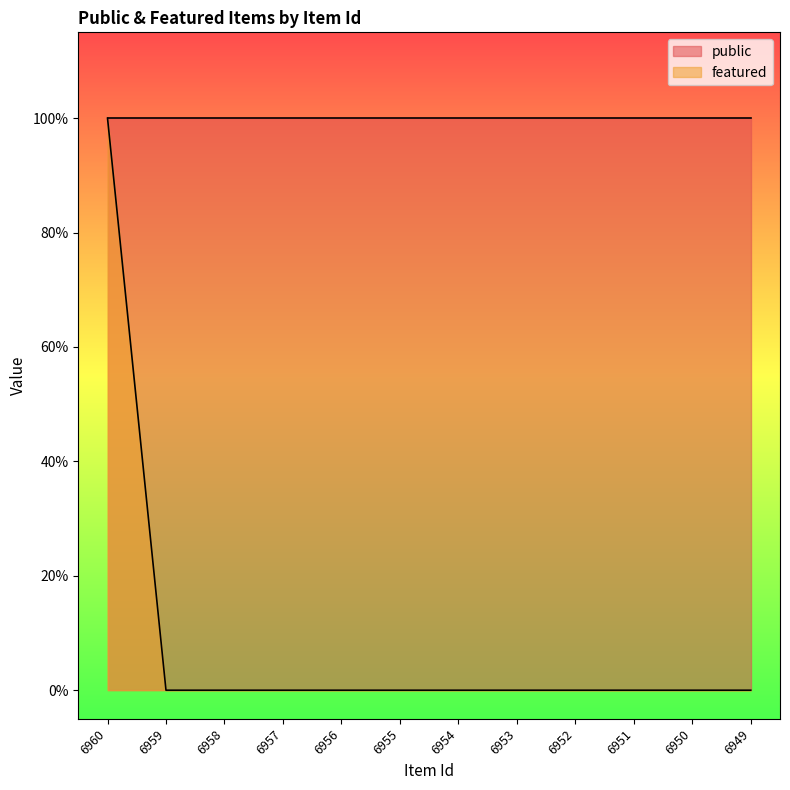

How many values are between 0 and 1?

12